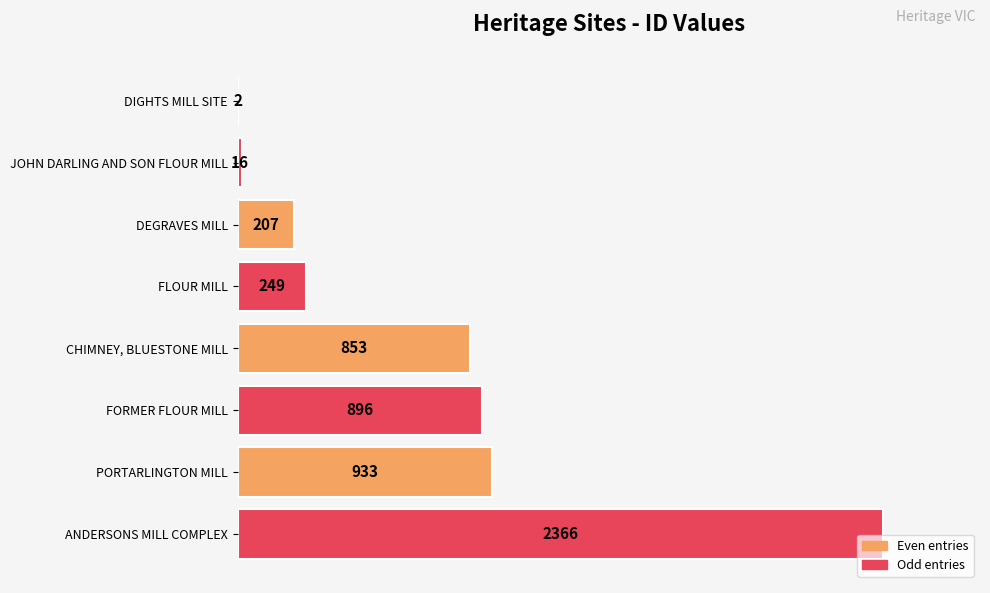

The value at FORMER FLOUR MILL is 1499. True or false?

False